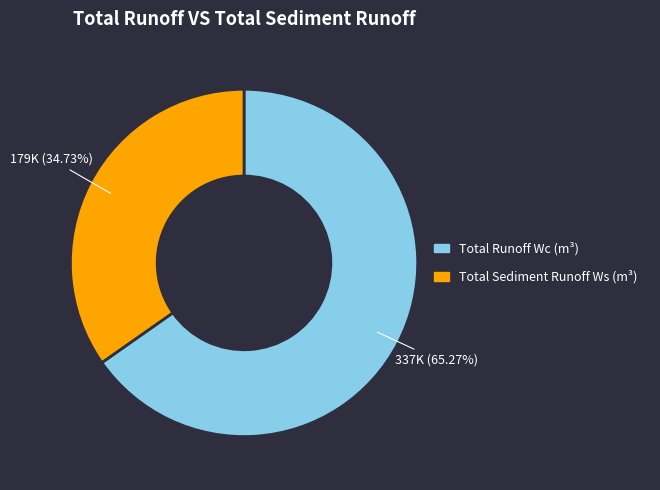

What is the ratio of the value at Total Sediment Runoff Ws to the value at Total Runoff Wc?

0.5